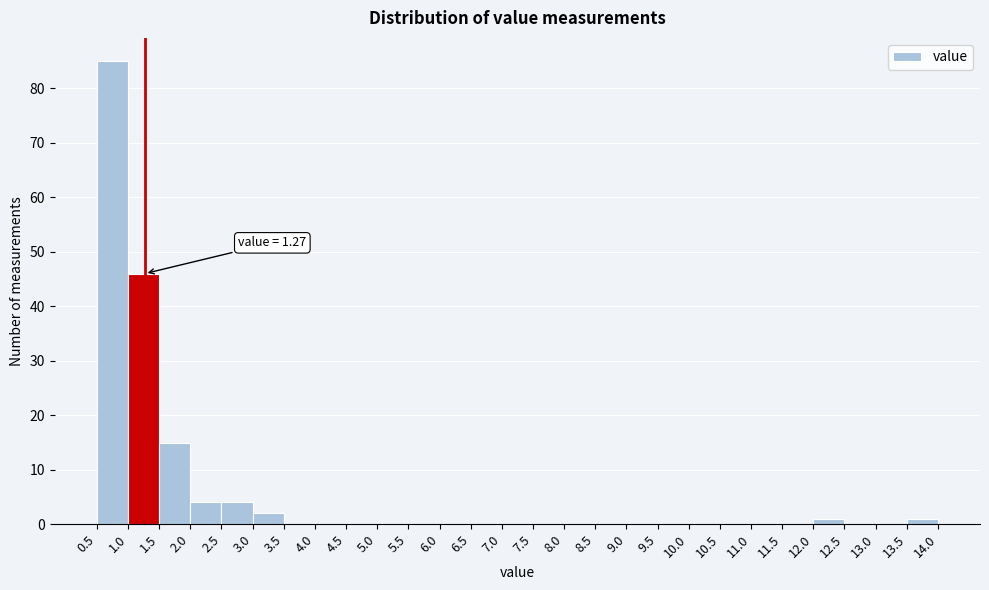

Over which range of the x-axis is the bar tallest?

0.5 to 1.0